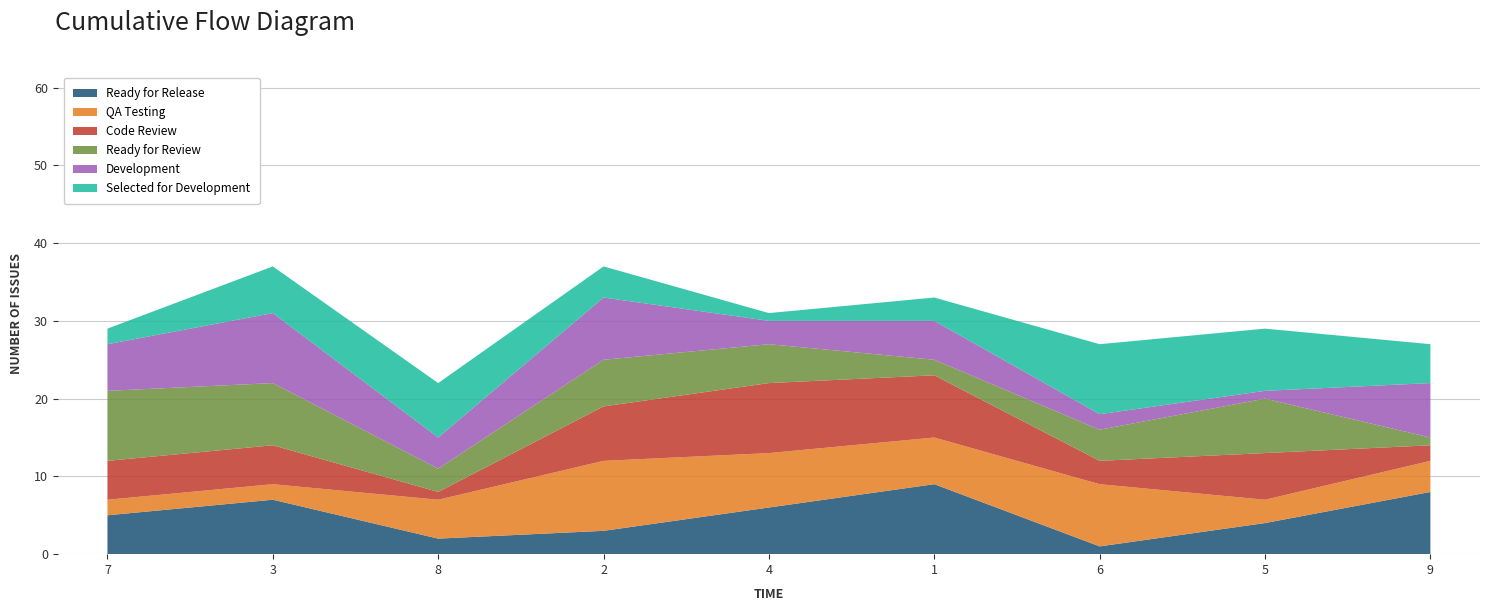

The value of Ready for Release at 3 is 7. True or false?

True